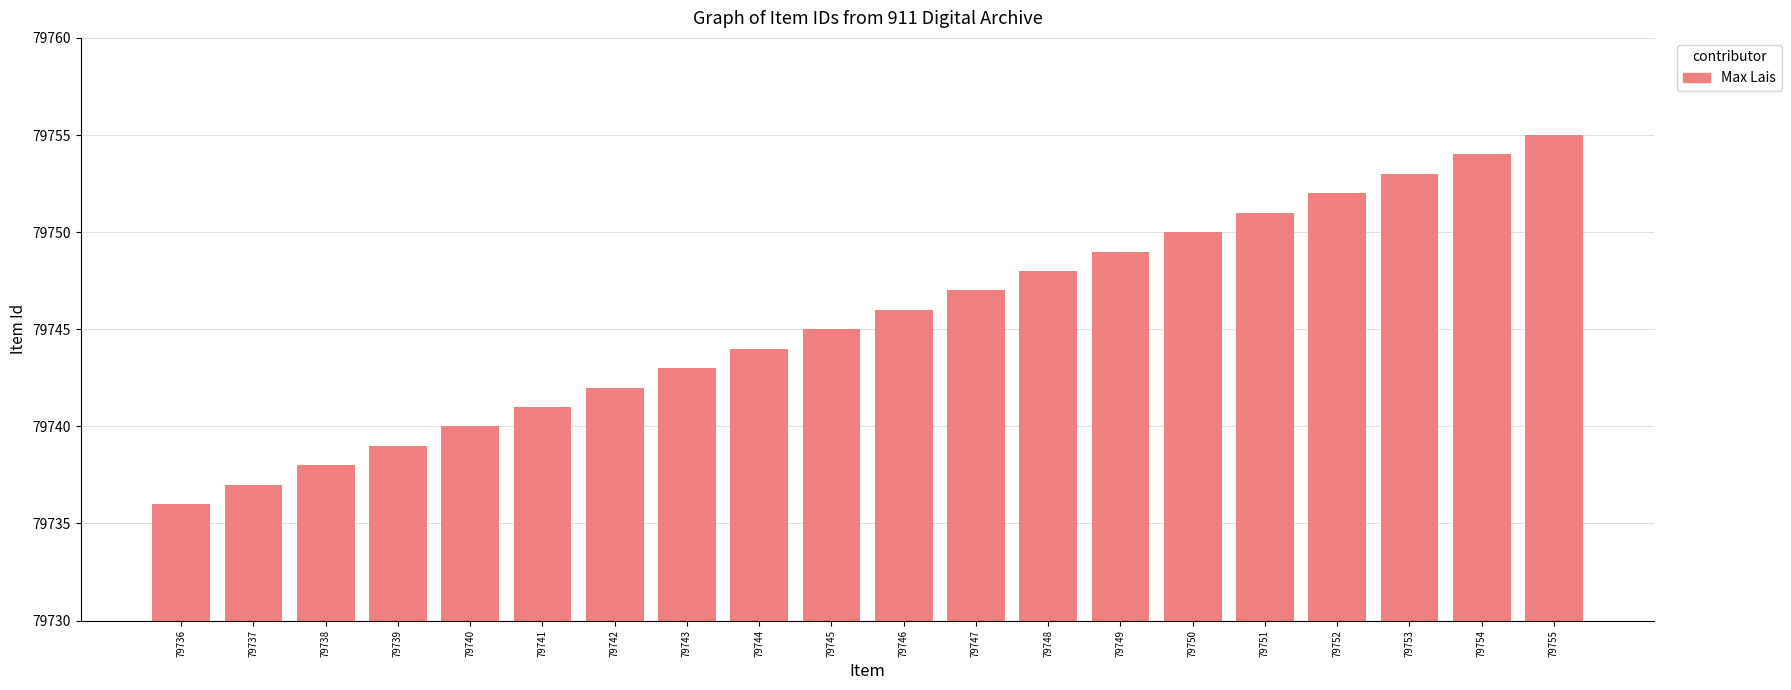

What is the value of the 4th bar from the left?

79739